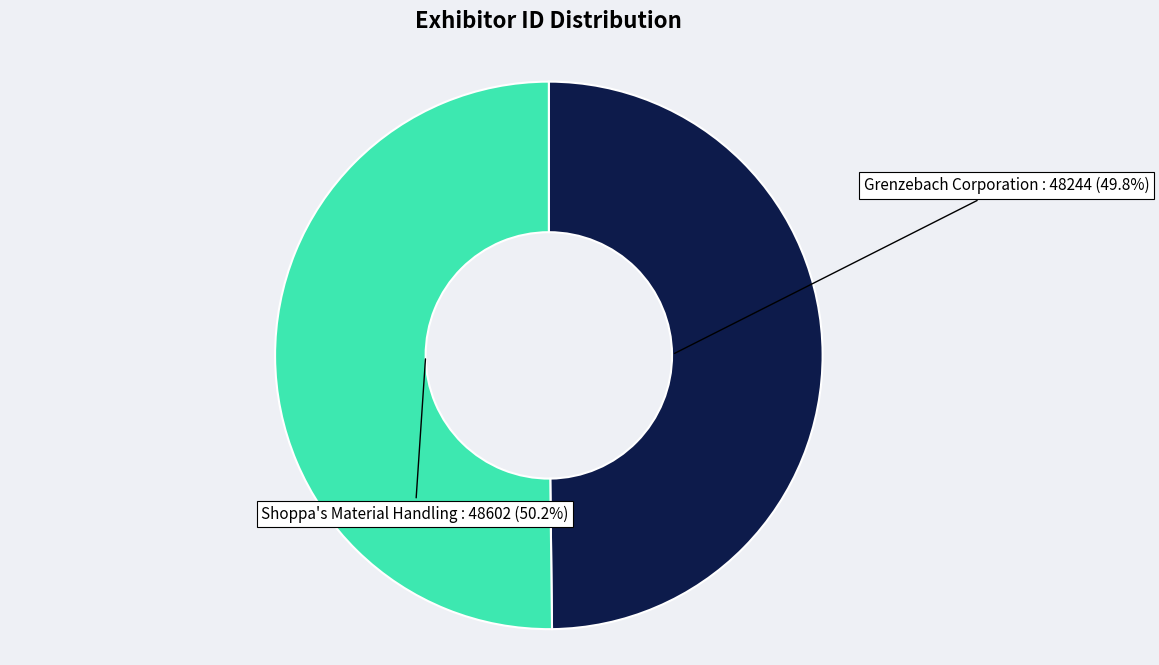

Does any single category account for the majority?

Yes